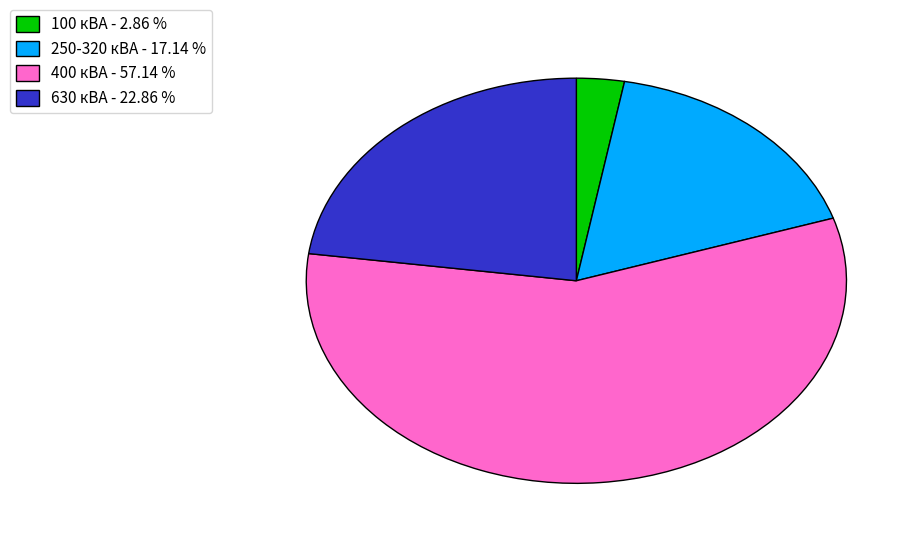

Approximately how many times larger is the value at 630 кВА - 22.86 % compared to 100 кВА - 2.86 %?

8.0